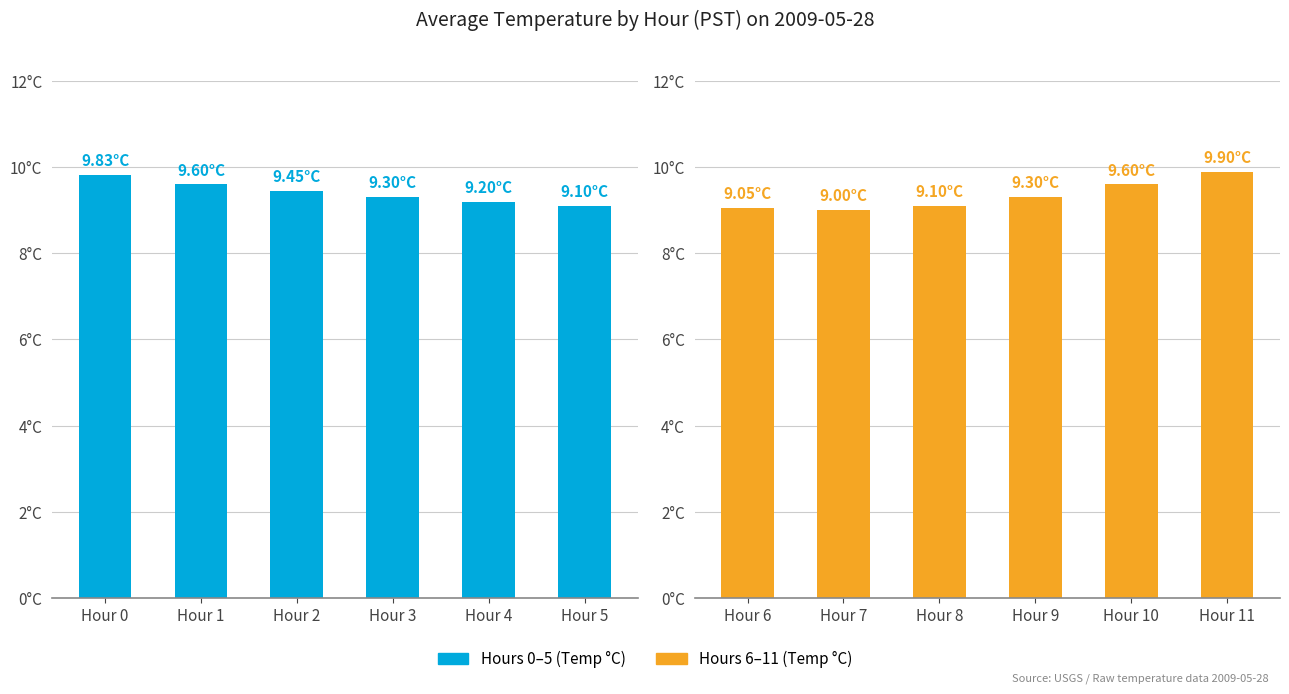

True or false: Hours 0–5 has a value of 2.2 at Hour 0.

False